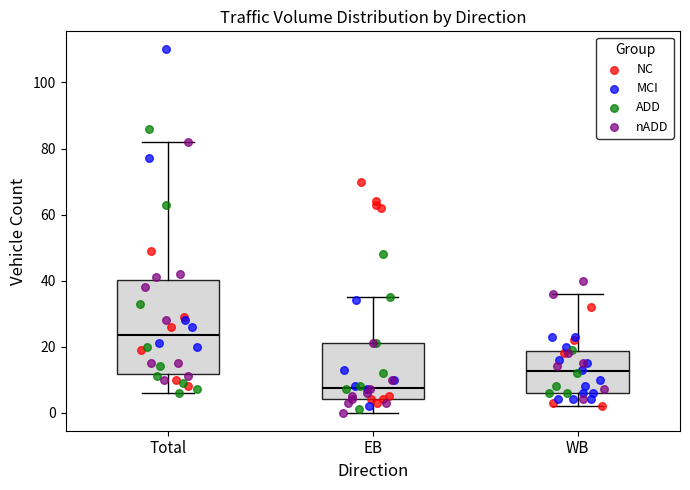

Reading left to right, read every box against the y-axis: the position of its median line, the range the box covers, and the ends of its whiskers. The values are not printed on the chart, so give them approximately, as read against the axis.

Total: median 24, box 12 to 40, whiskers 6 to 82
EB: median 8, box 4 to 22, whiskers 0 to 36
WB: median 12, box 6 to 18, whiskers 2 to 36